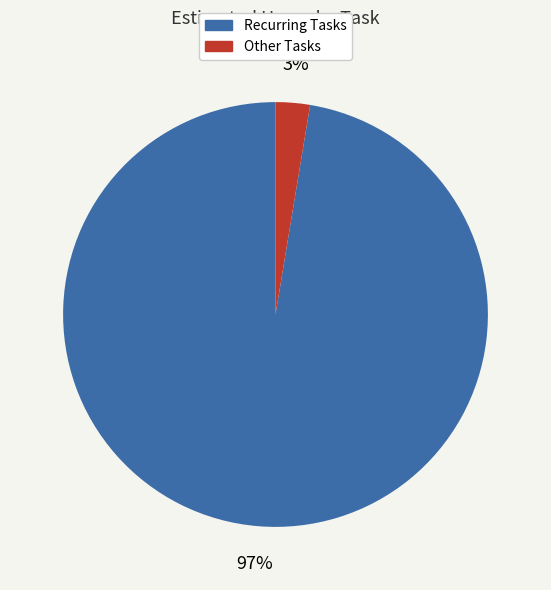

Is there a majority slice in this chart?

Yes